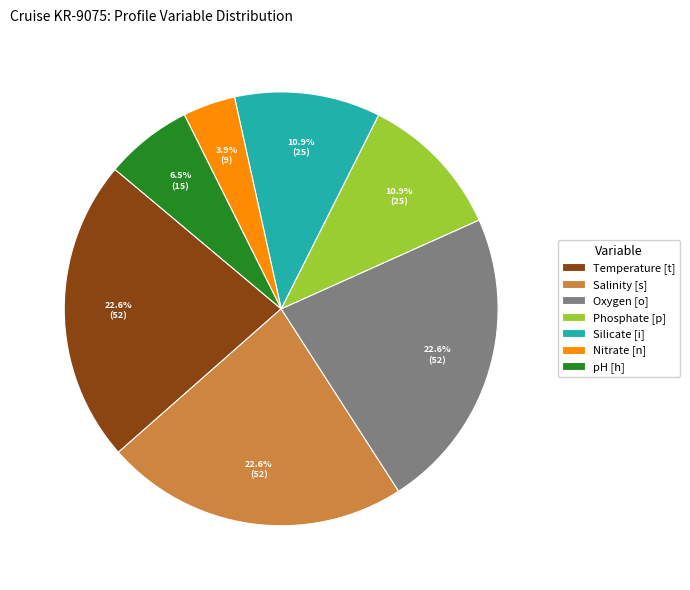

Which has a higher value, Salinity [s] or Phosphate [p]?

Salinity [s]